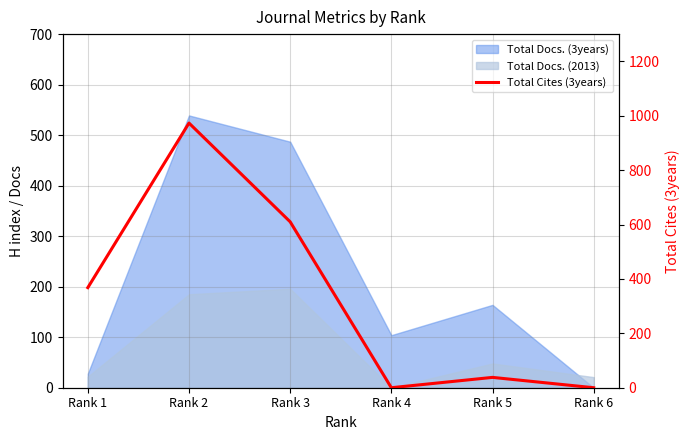

Reading right to left, list all the values displayed in this chart.

Rank 6=0	Rank 5=38	Rank 4=0	Rank 3=610	Rank 2=973	Rank 1=368